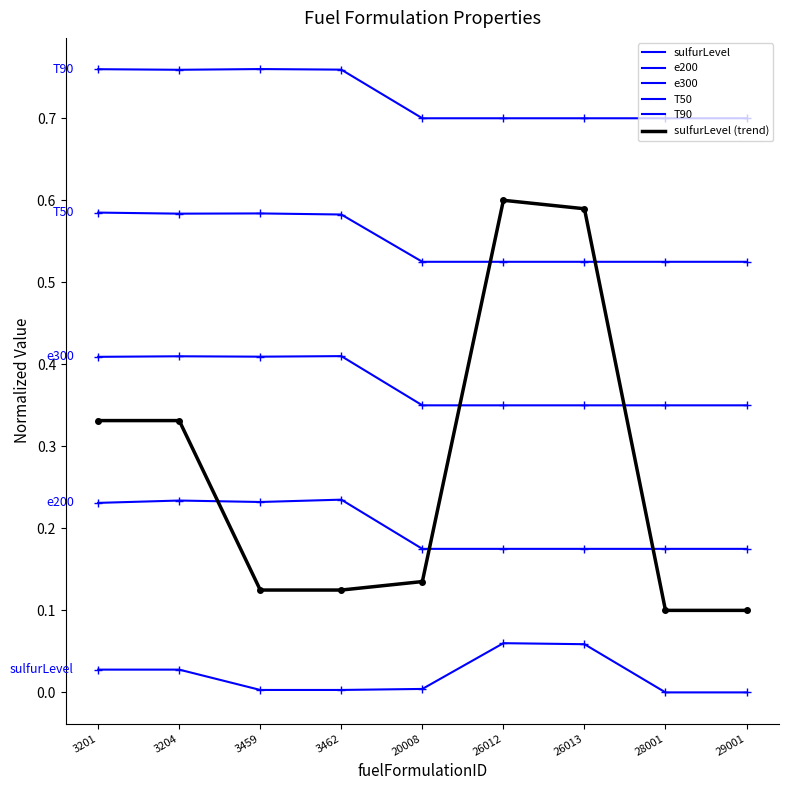

Does the chart display data point markers on the line(s)?

No